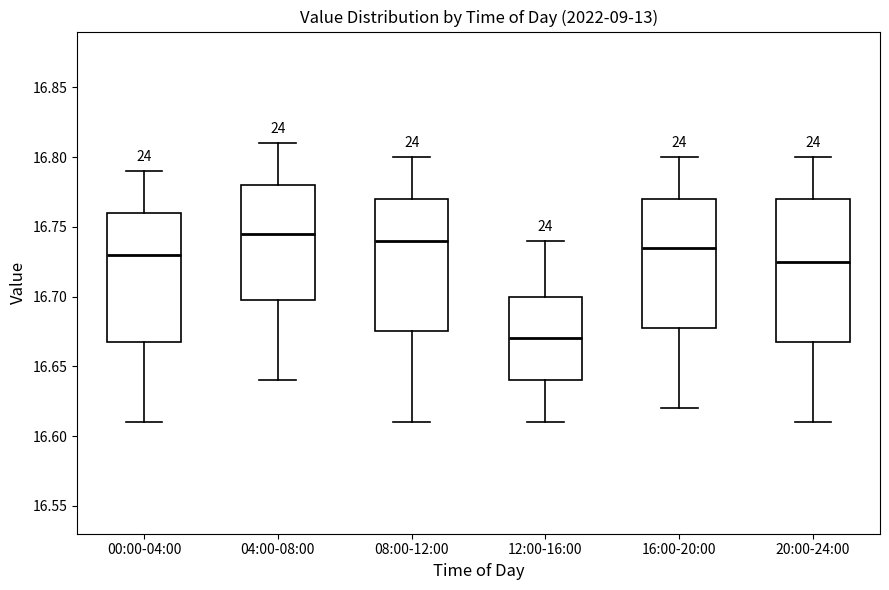

Which box is the tallest, from its lower edge to its upper edge?

20:00-24:00